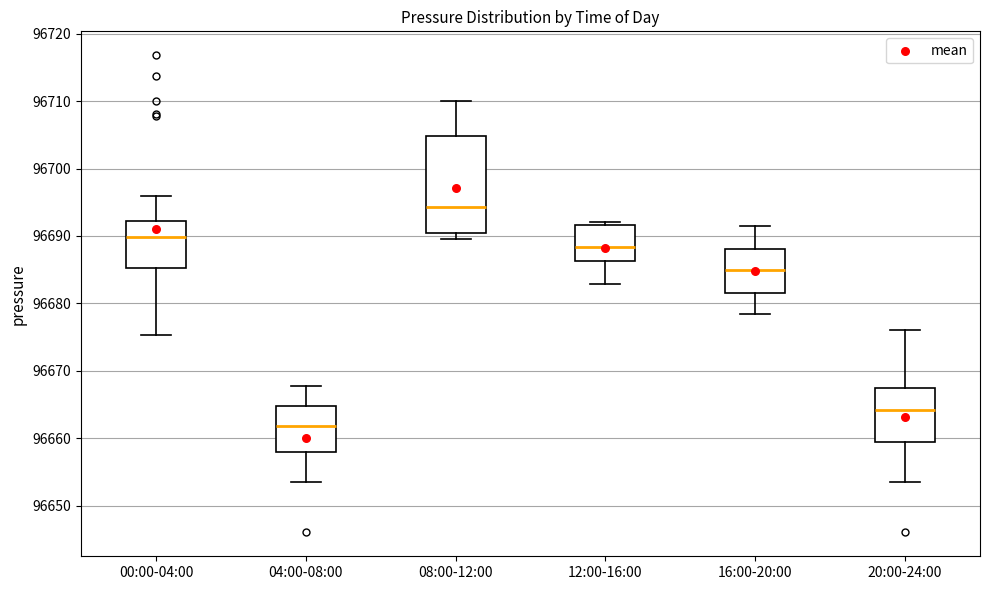

Reading left to right, transcribe this box plot: for each box, give where its median line is, the range the box spans, and where its two whiskers end, as read against the y-axis. The values are not printed on the chart, so give them approximately, as read against the axis.

00:00-04:00: median 96690, box 96685 to 96692, whiskers 96675 to 96696
04:00-08:00: median 96662, box 96658 to 96665, whiskers 96653 to 96668
08:00-12:00: median 96694, box 96690 to 96705, whiskers 96690 (just below the box's lower edge) to 96710
12:00-16:00: median 96688, box 96686 to 96692, whiskers 96683 to 96692 (just above the box's upper edge)
16:00-20:00: median 96685, box 96682 to 96688, whiskers 96678 to 96691
20:00-24:00: median 96664, box 96659 to 96667, whiskers 96653 to 96676